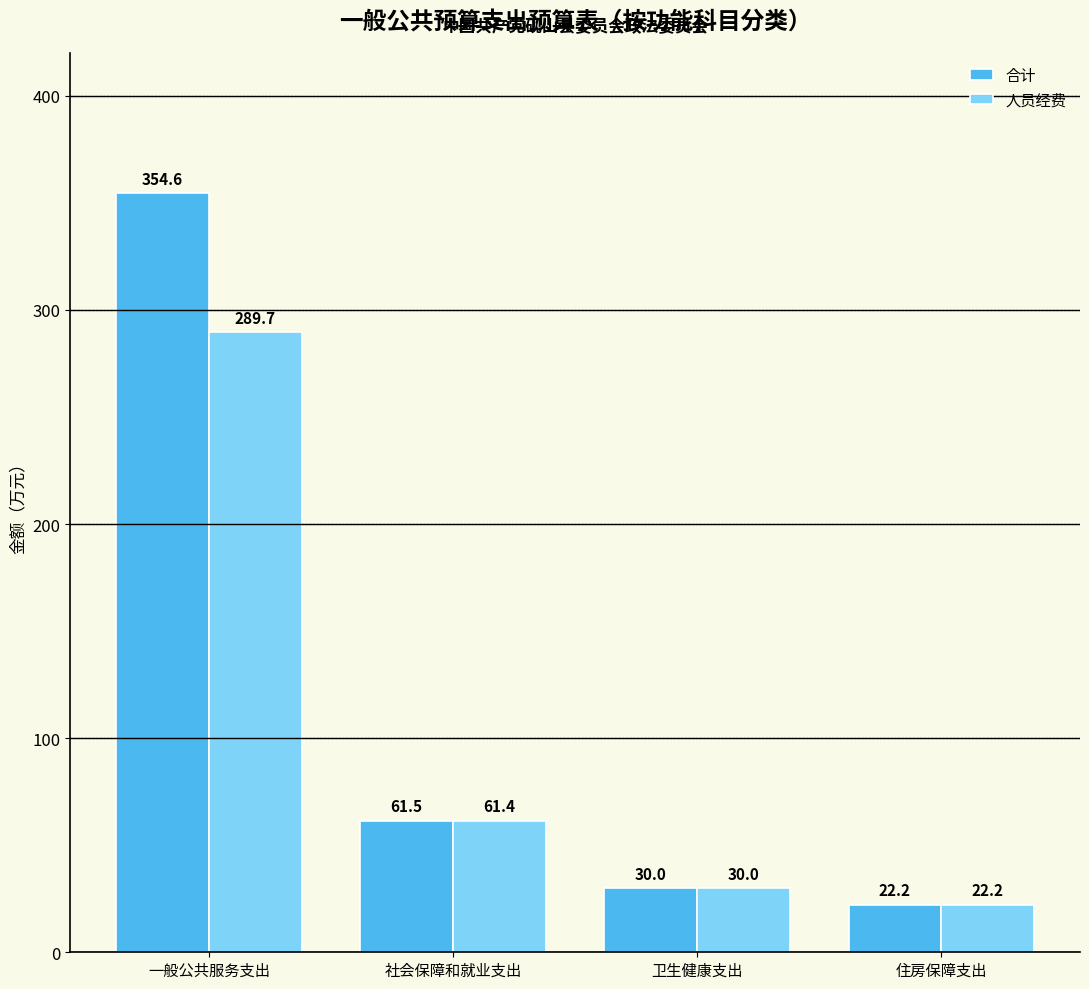

How many groups of bars are there?

4